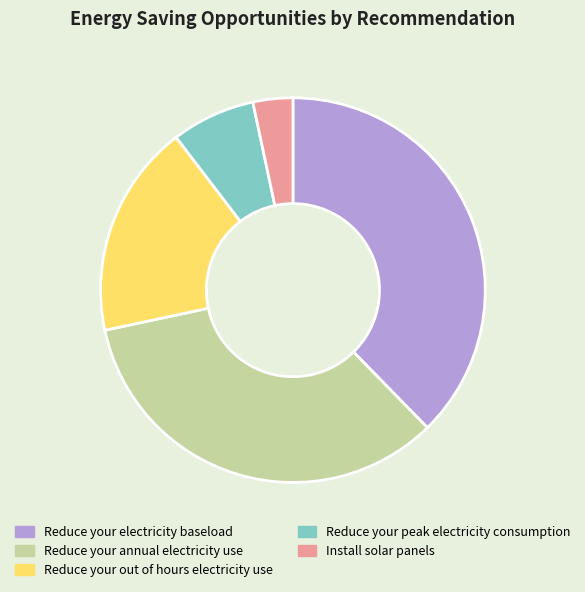

Is there a majority slice in this chart?

No